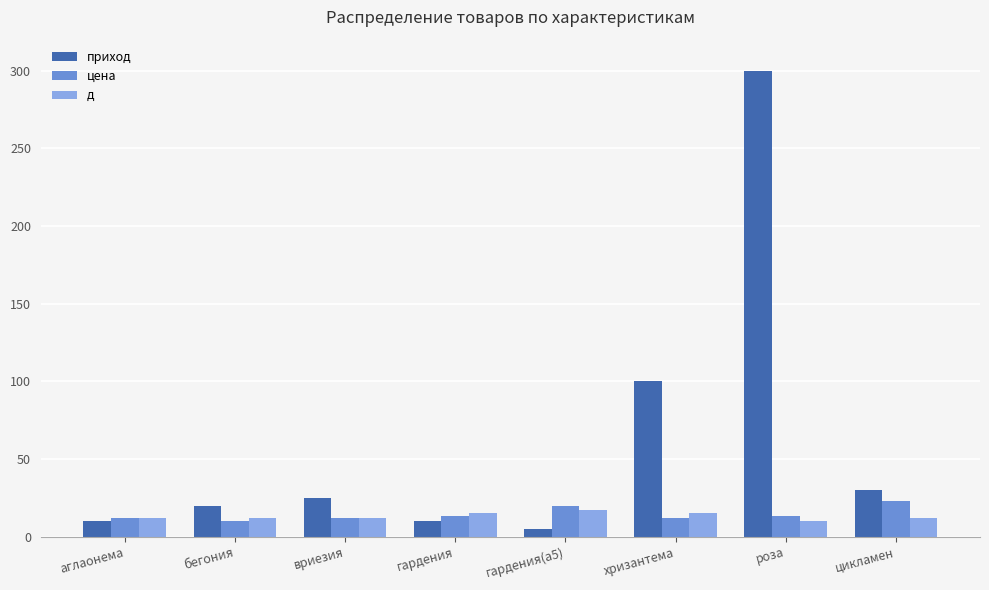

At which category is the sum across all series the highest?

роза